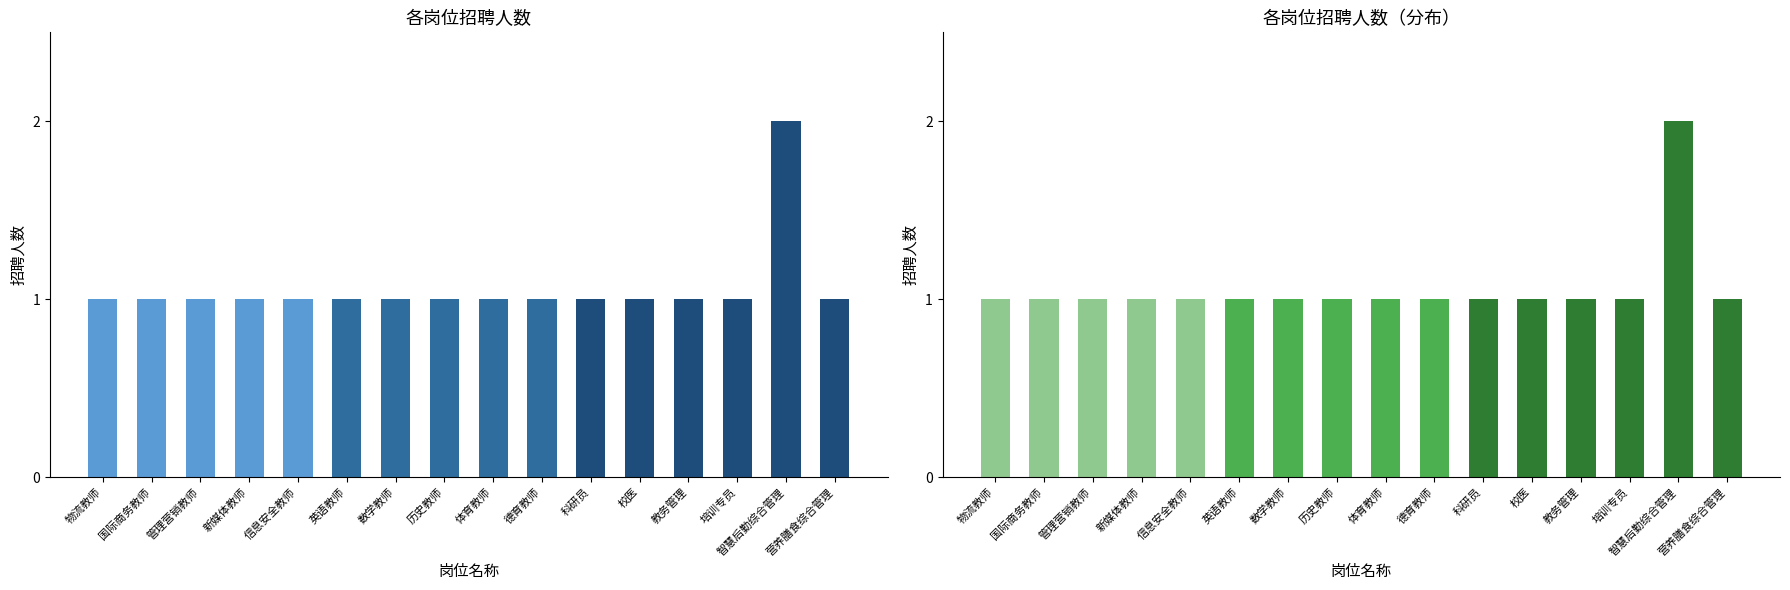

Approximately how many times larger is the value at 新媒体教师 compared to 历史教师?

1.0